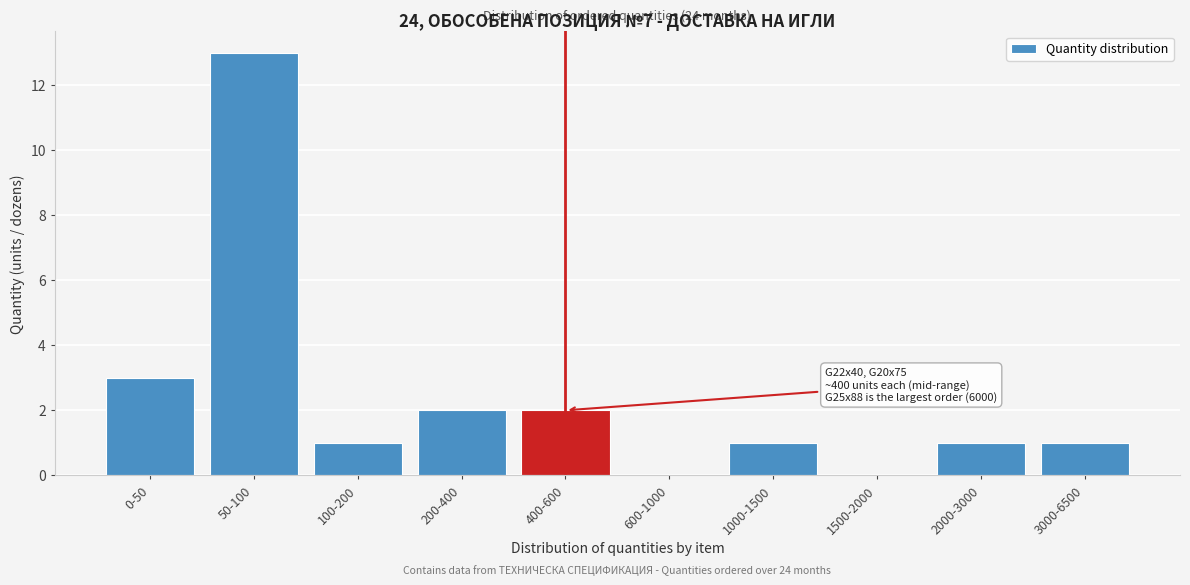

Reading right to left, extract all data points from this chart.

3000-6500=1	2000-3000=1	1500-2000=0	1000-1500=1	600-1000=0	400-600=2	200-400=2	100-200=1	50-100=13	0-50=3